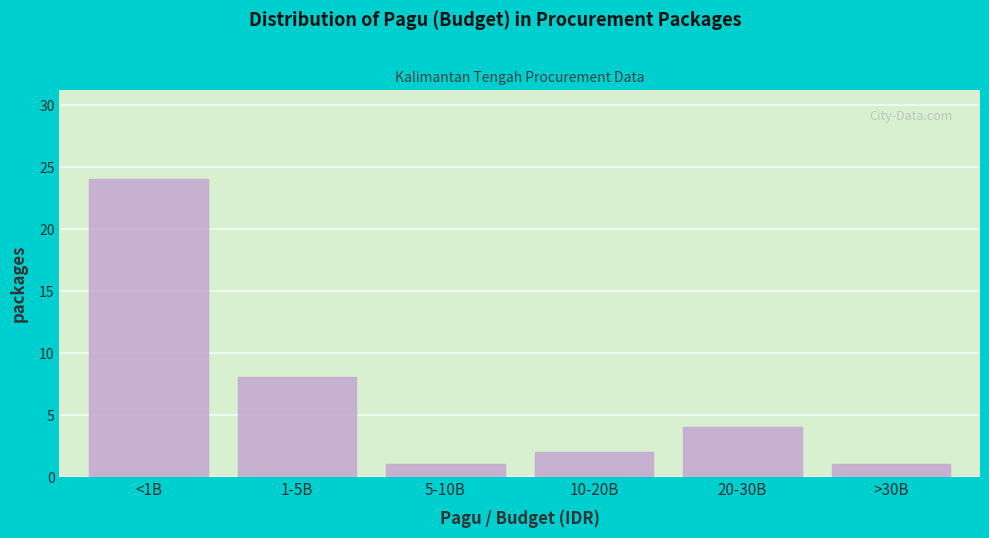

Reading left to right, list all the values displayed in this chart.

<1B=24	1-5B=8	5-10B=1	10-20B=2	20-30B=4	>30B=1